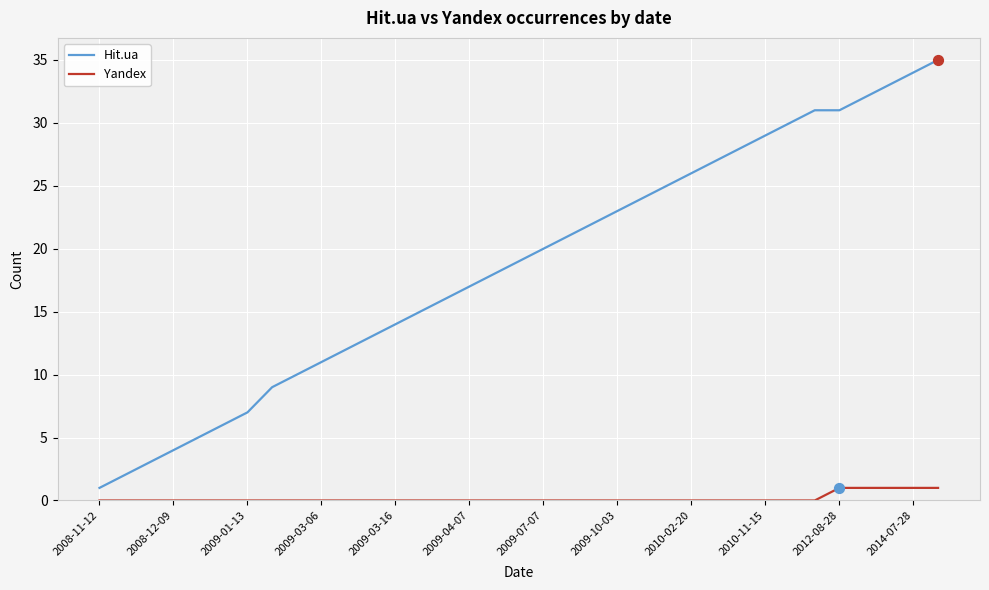

Which series has the widest spread of values?

Hit.ua